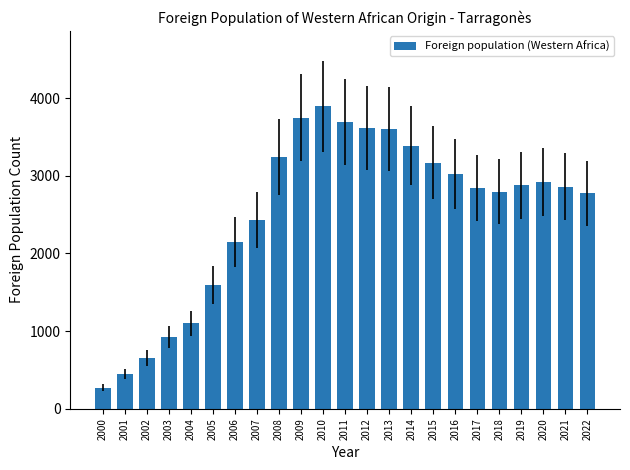

At which label does the data first exceed 2862?

2008